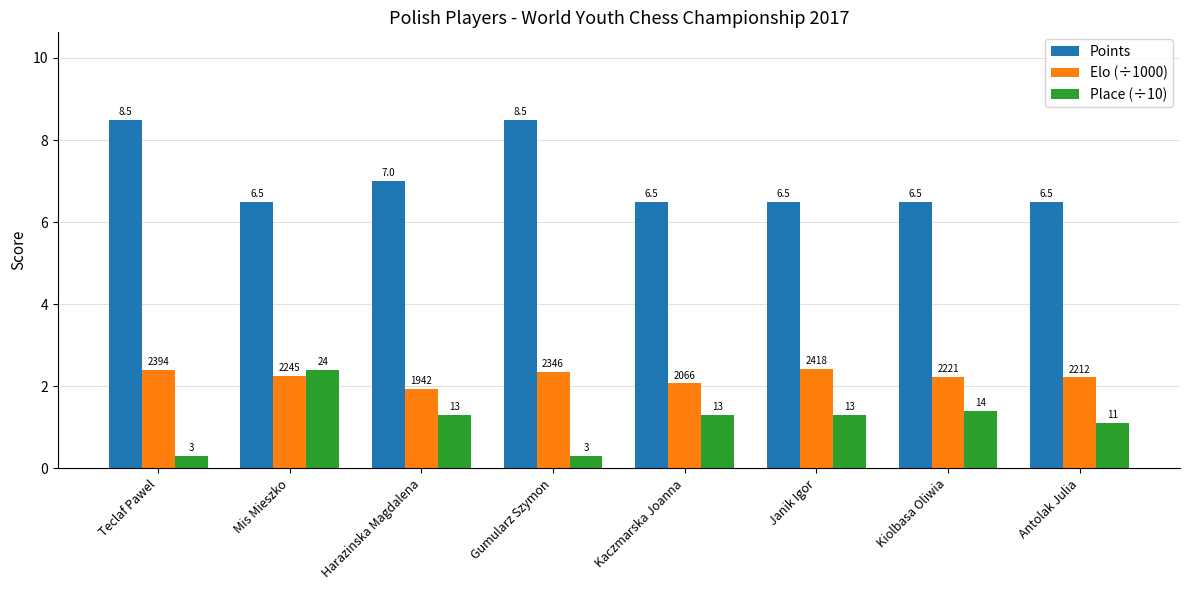

What are all the series names shown in the legend?

Points, Elo (÷1000), Place (÷10)